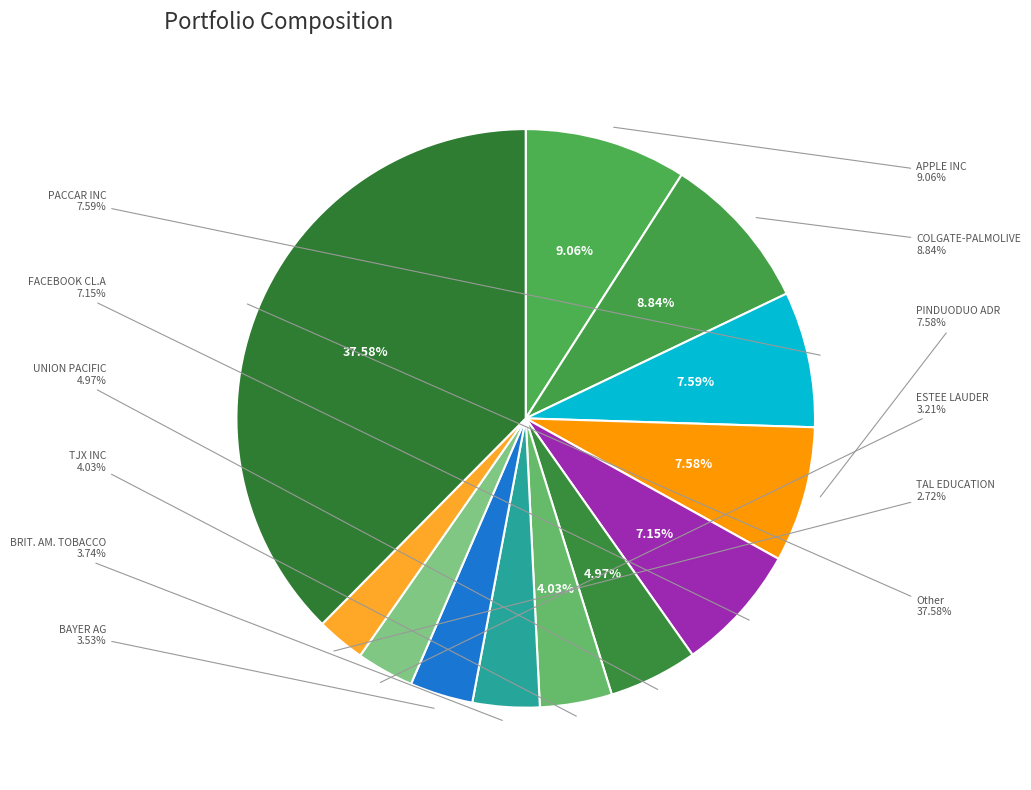

Is there any slice that represents more than half of the pie?

No